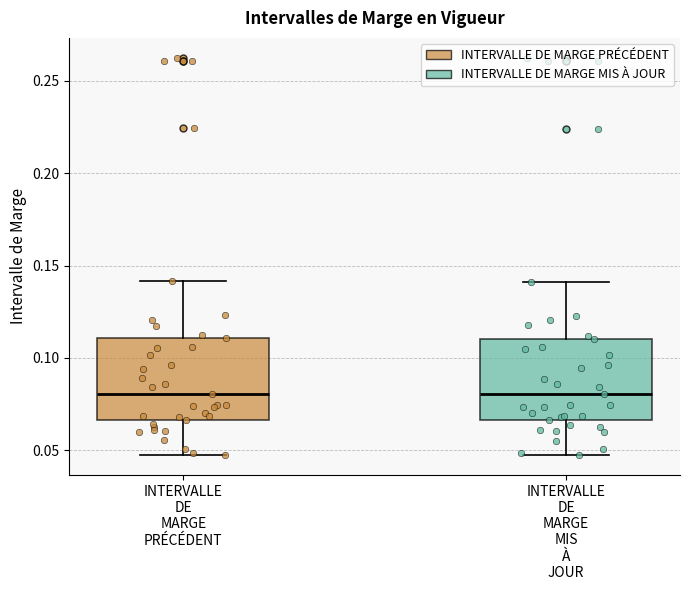

Reading left to right, transcribe this box plot: for each box, give where its median line is, the range the box spans, and where its two whiskers end, as read against the y-axis. The values are not printed on the chart, so give them approximately, as read against the axis.

INTERVALLE DE MARGE PRÉCÉDENT: median 0.080, box 0.065 to 0.110, whiskers 0.045 to 0.140
INTERVALLE DE MARGE MIS À JOUR: median 0.080, box 0.065 to 0.110, whiskers 0.045 to 0.140